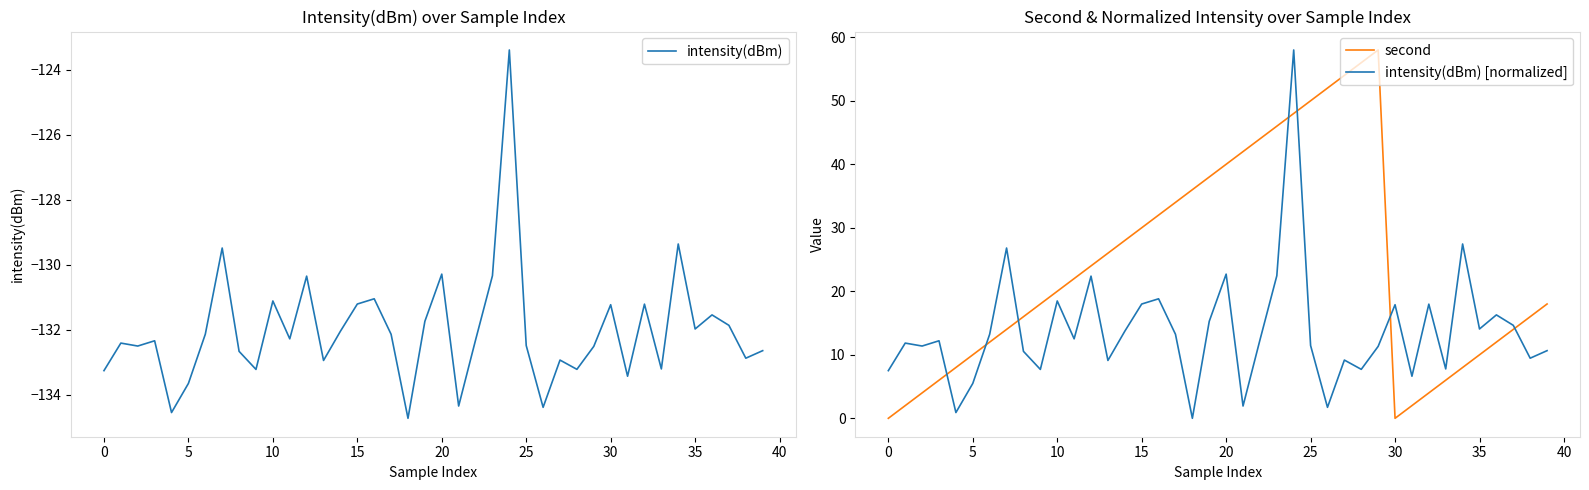

What is the average value of the second series?

24.0